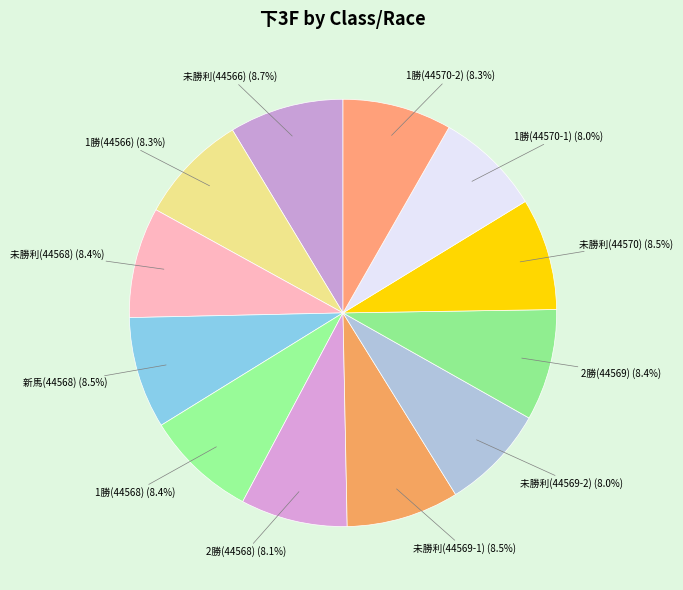

To the nearest percent, what is the difference between the largest and smallest slice percentages?

1%